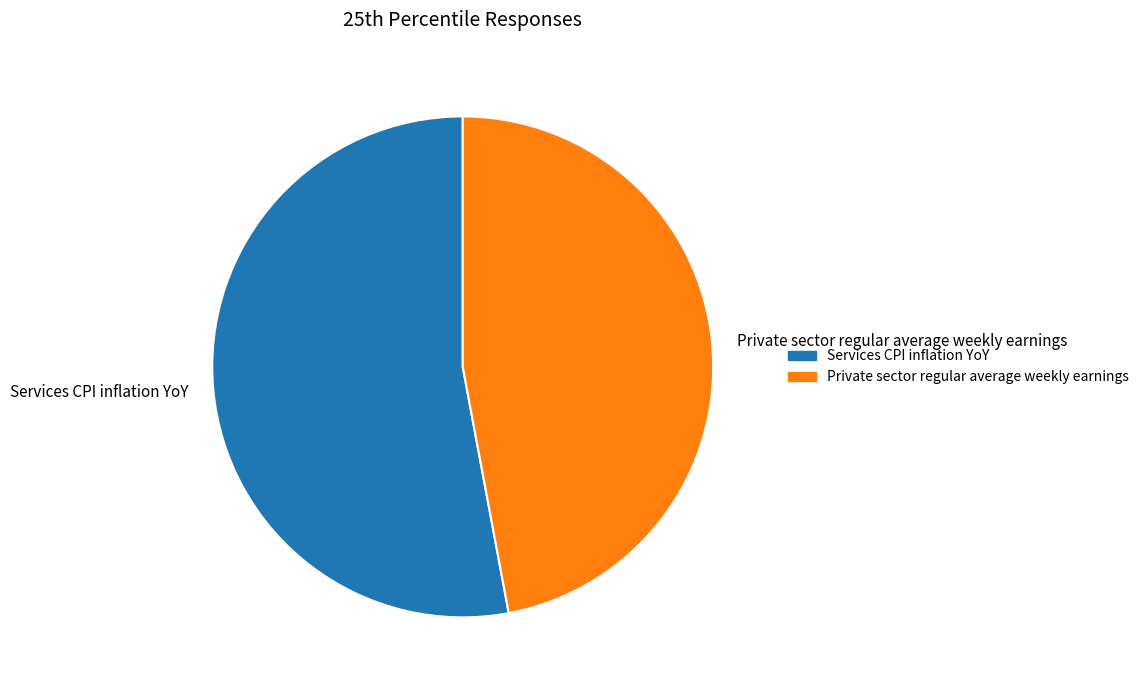

Which category has the biggest portion of the pie?

Services CPI inflation YoY